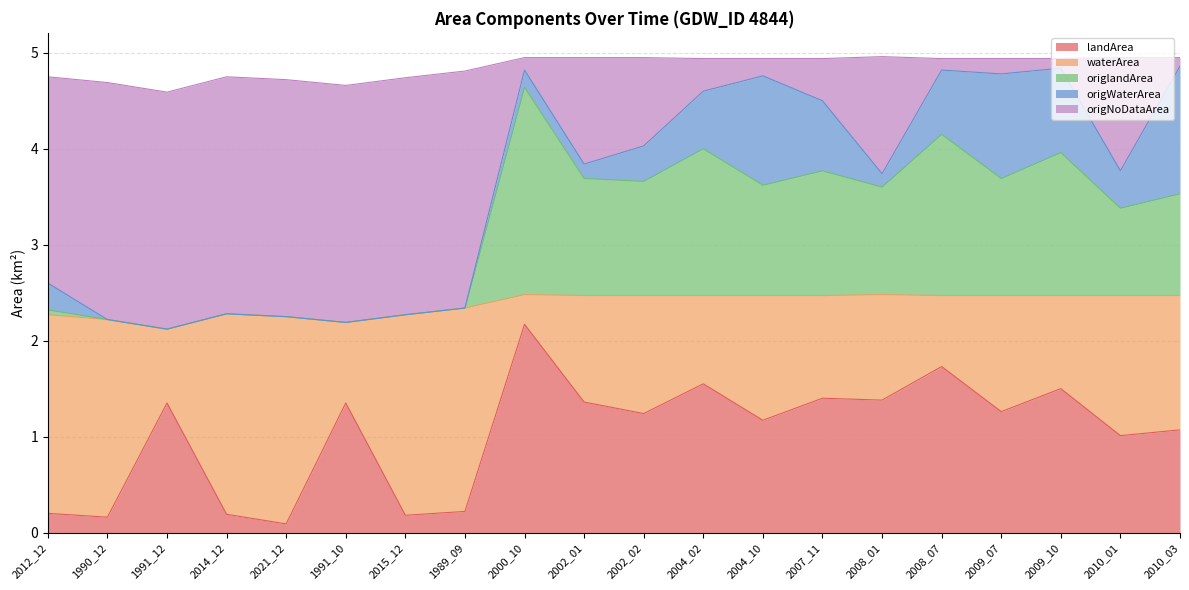

The landArea series shows 1.0 at 2010_01. True or false?

True